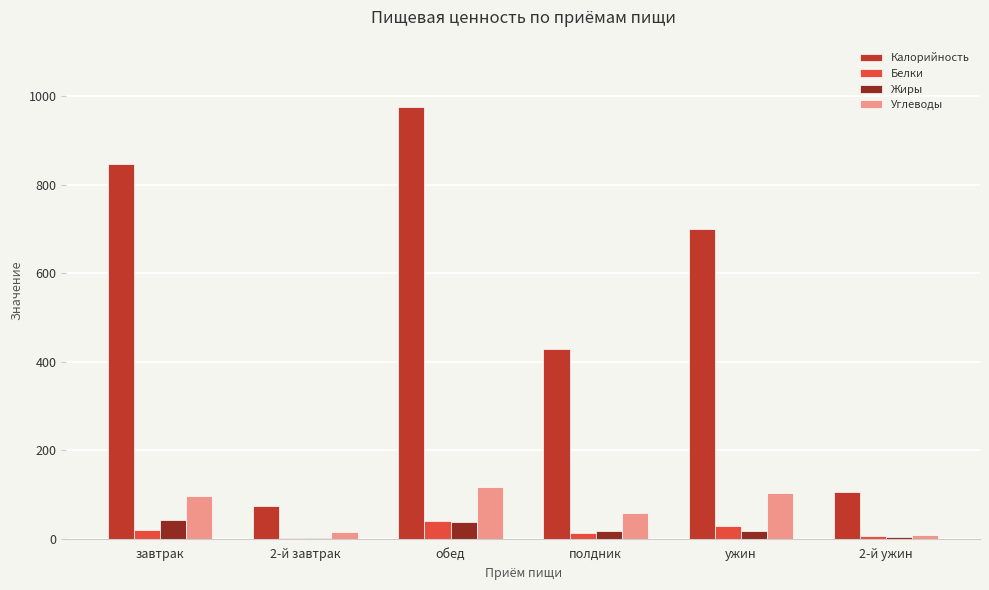

The value of Жиры at завтрак is 42.0. True or false?

True